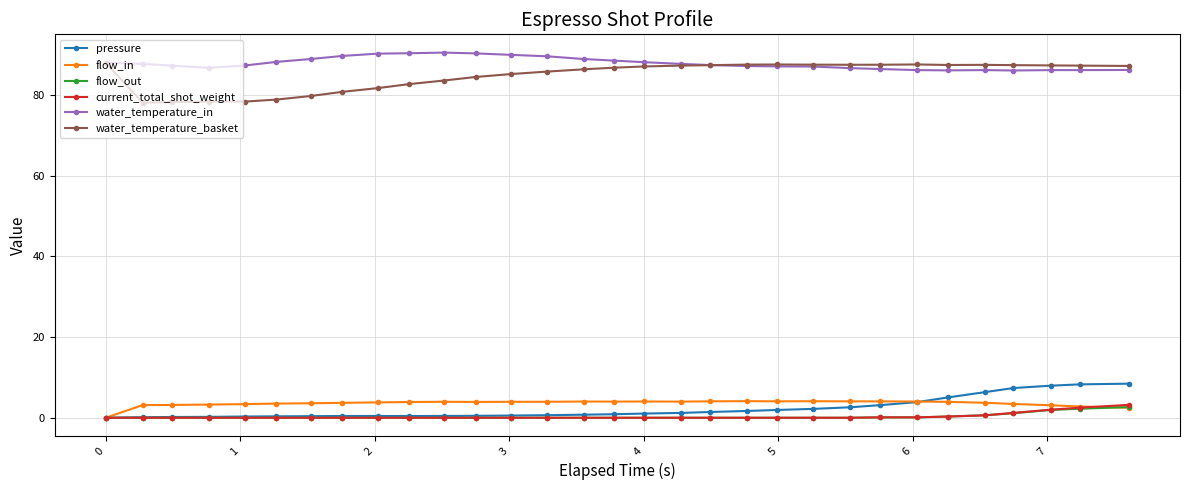

What is the value of the water_temperature_in point at the 30th from the left?

86.2